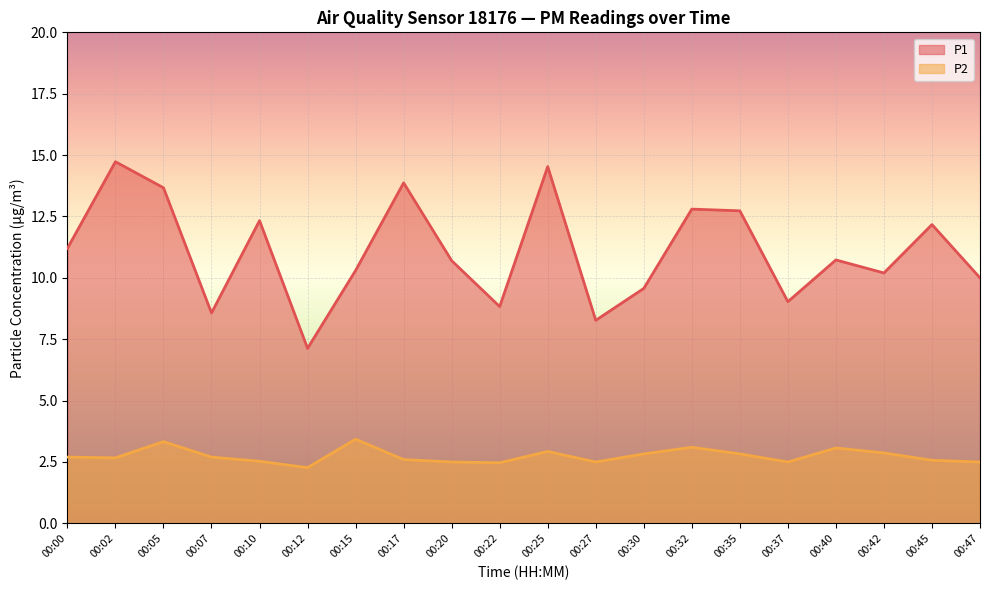

Reading left to right, transcribe all the data shown in this chart.

P1: 11.2	14.7	13.7	8.6	12.3	7.1	10.3	13.9	10.7	8.8	14.5	8.3	9.6	12.8	12.7	9.0	10.7	10.2	12.2	10.0
P2: 2.7	2.7	3.3	2.7	2.5	2.3	3.4	2.6	2.5	2.5	2.9	2.5	2.8	3.1	2.8	2.5	3.1	2.9	2.6	2.5